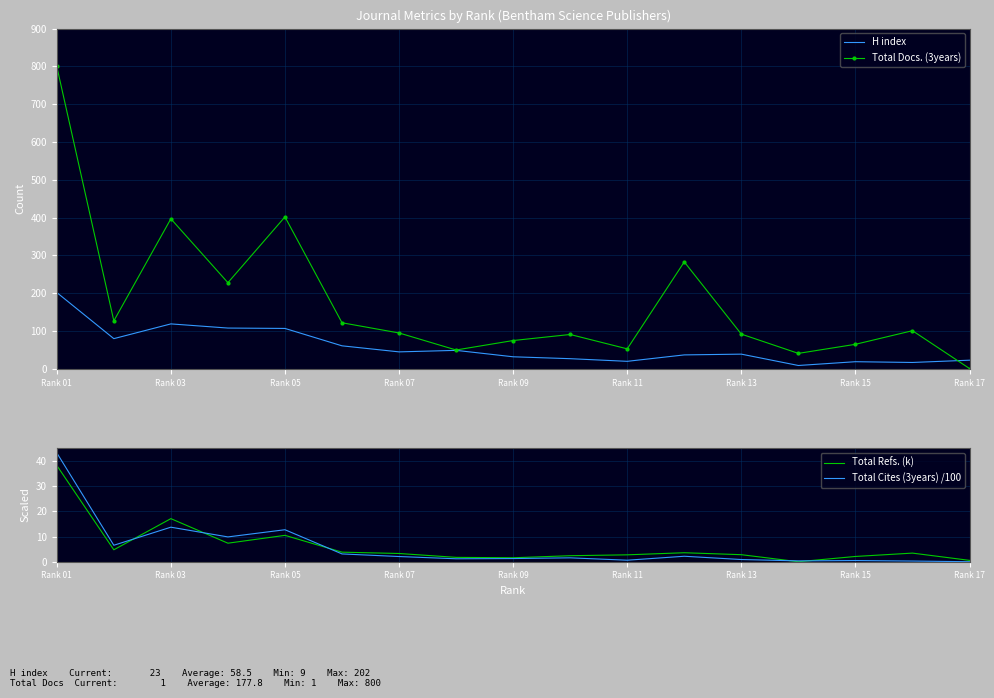

At which label does Total Refs. (k) first exceed 3?

Rank 01